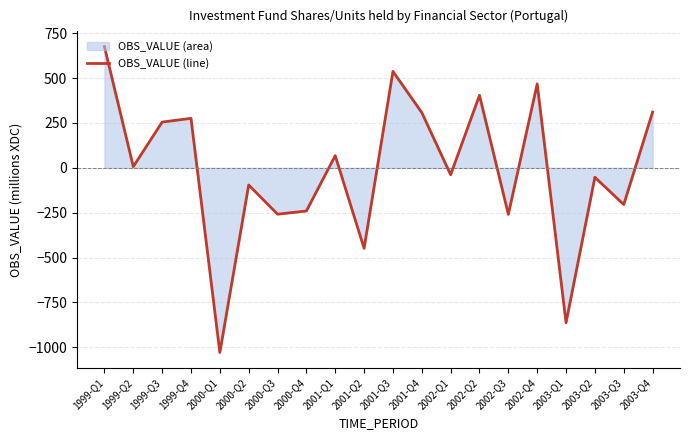

Where is the first local maximum?

1999-Q4